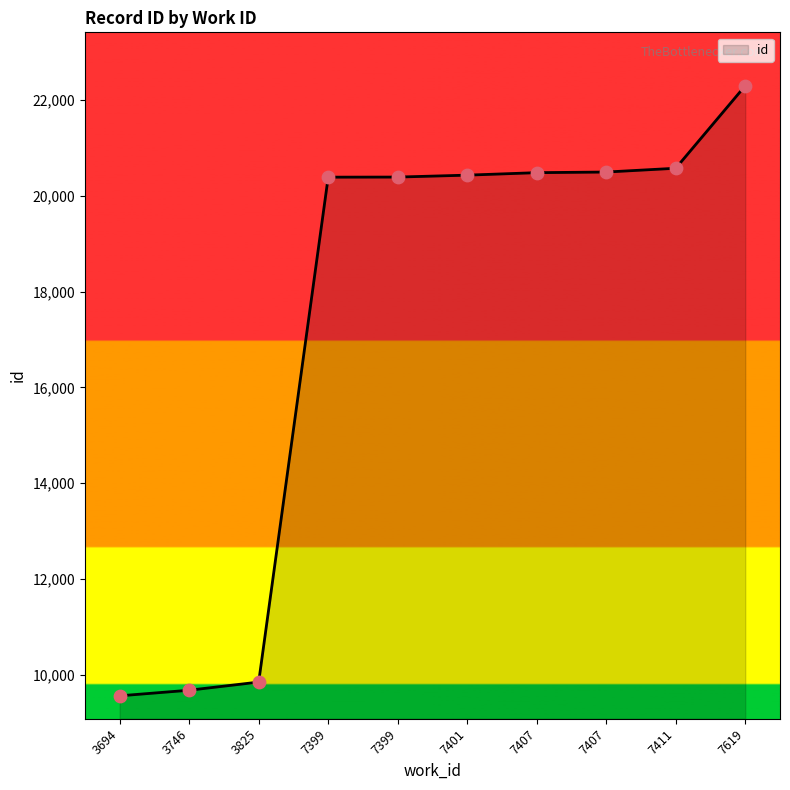

What is the ratio of the value at 7407 to the value at 7401?

1.0